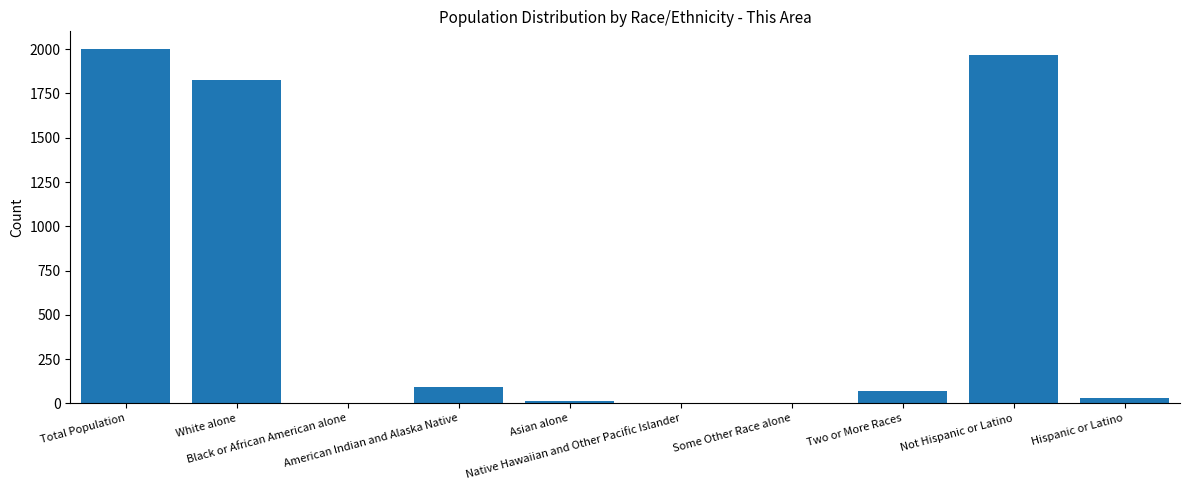

What is the average value?

600